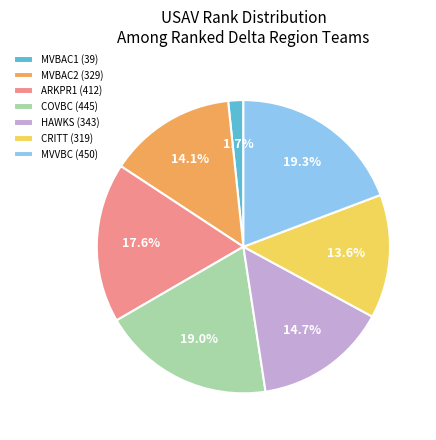

Do MVBAC2 (329) and CRITT (319) together represent more than half of the pie?

No